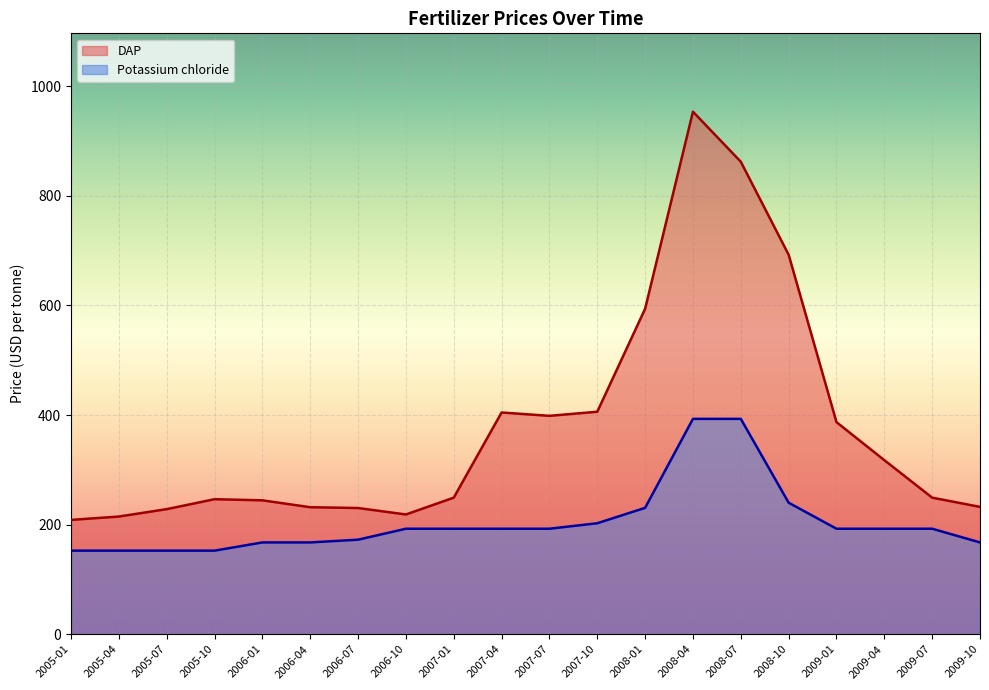

Is it true that DAP equals 156.3 at 2009-07?

False